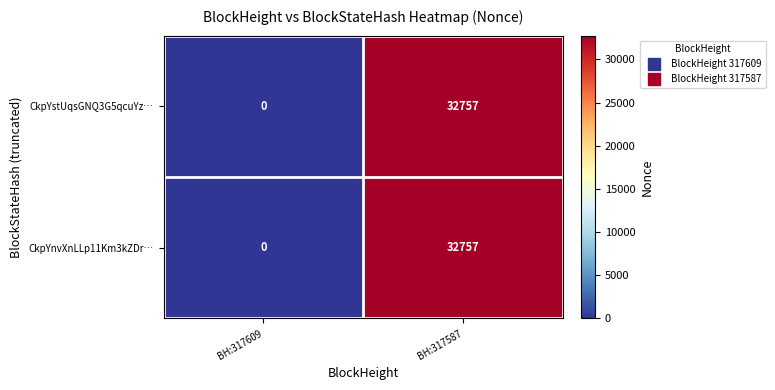

How many data points does each series have?

2